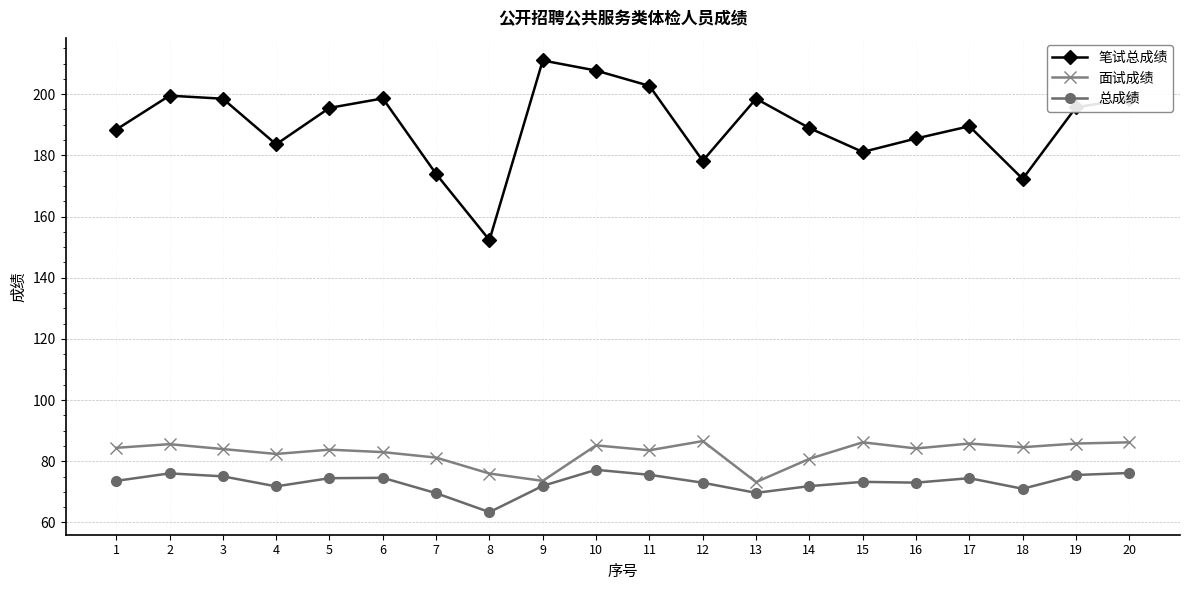

True or false: 笔试总成绩 and 面试成绩 cross at least once.

False